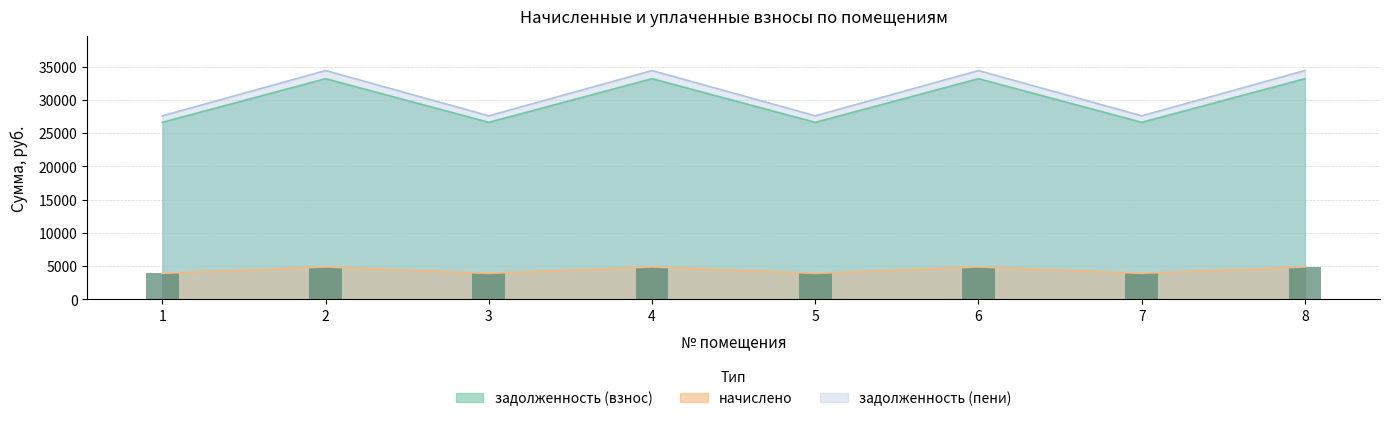

The value of начислено at 6 is 1787.9. True or false?

False